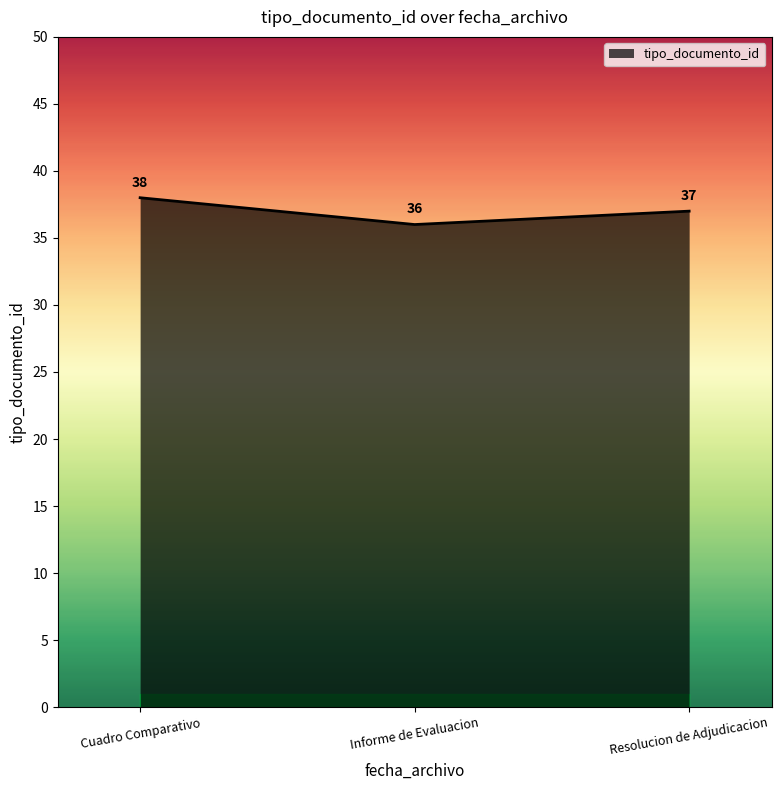

How many values are below 37?

1